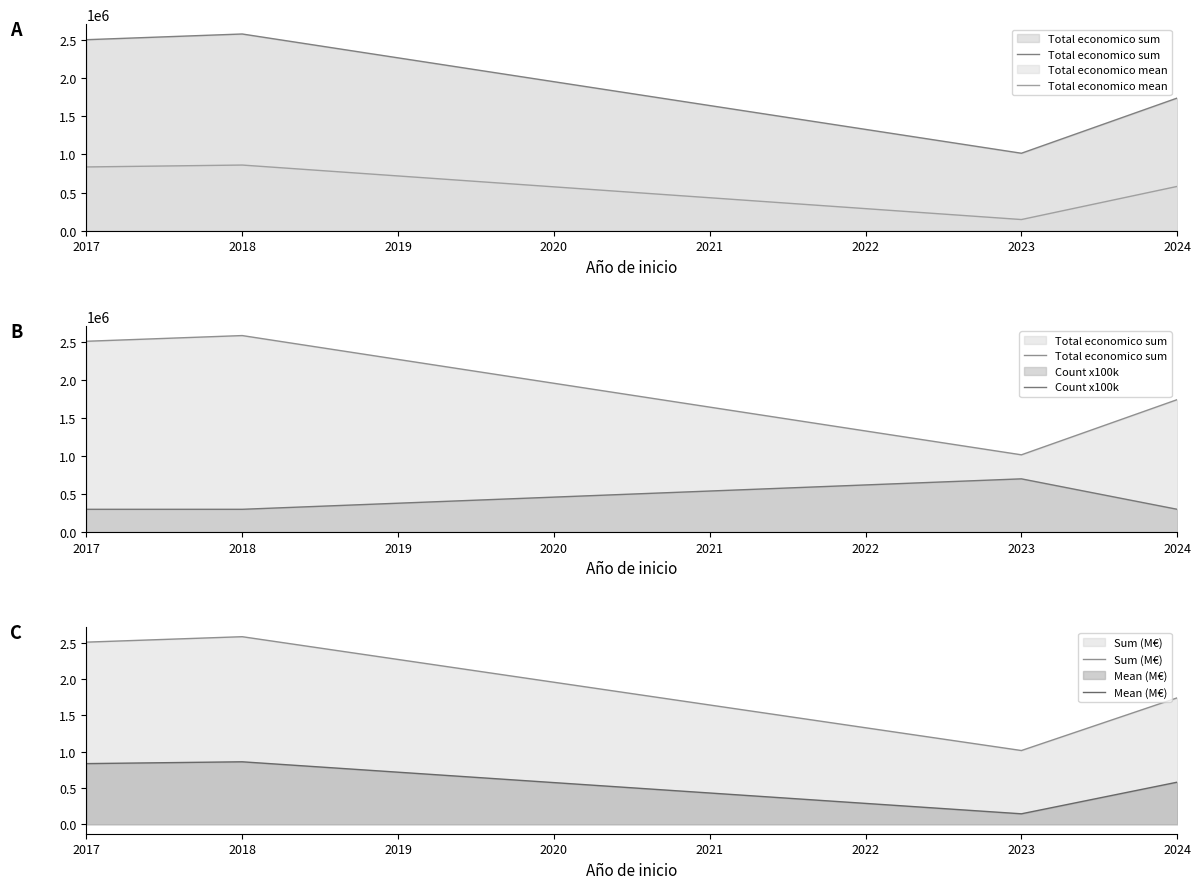

What is the value of the Total economico sum point at the 3rd from the left?

1015515.0